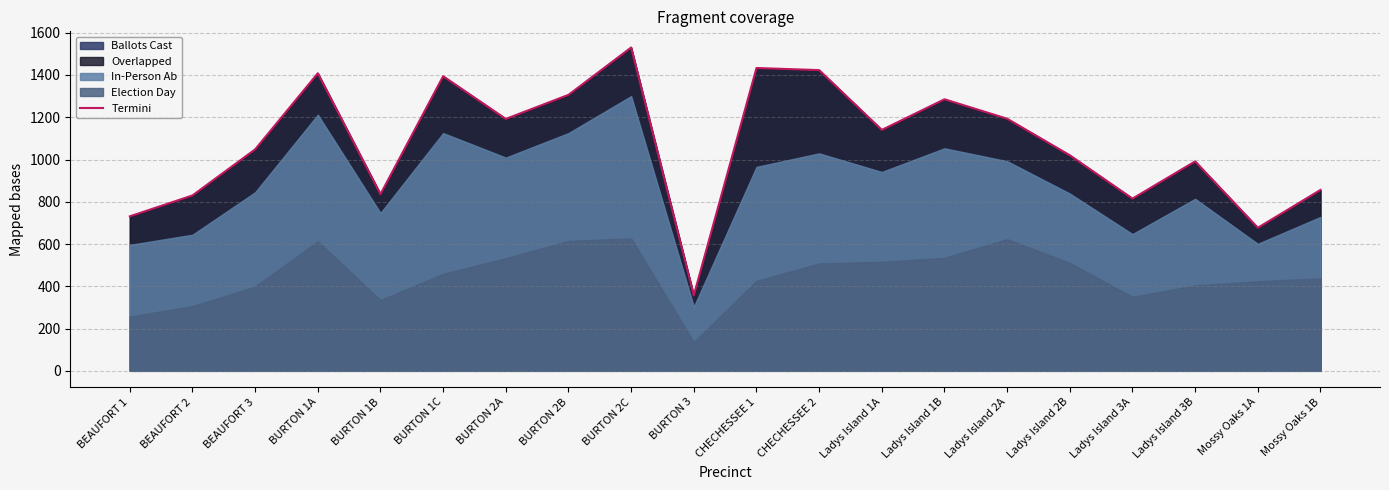

Reading left to right, transcribe all the data shown in this chart.

BEAUFORT 1=731	BEAUFORT 2=830	BEAUFORT 3=1048	BURTON 1A=1408	BURTON 1B=836	BURTON 1C=1394	BURTON 2A=1192	BURTON 2B=1306	BURTON 2C=1530	BURTON 3=357	CHECHESSEE 1=1433	CHECHESSEE 2=1423	Ladys Island 1A=1140	Ladys Island 1B=1285	Ladys Island 2A=1193	Ladys Island 2B=1020	Ladys Island 3A=815	Ladys Island 3B=991	Mossy Oaks 1A=677	Mossy Oaks 1B=856